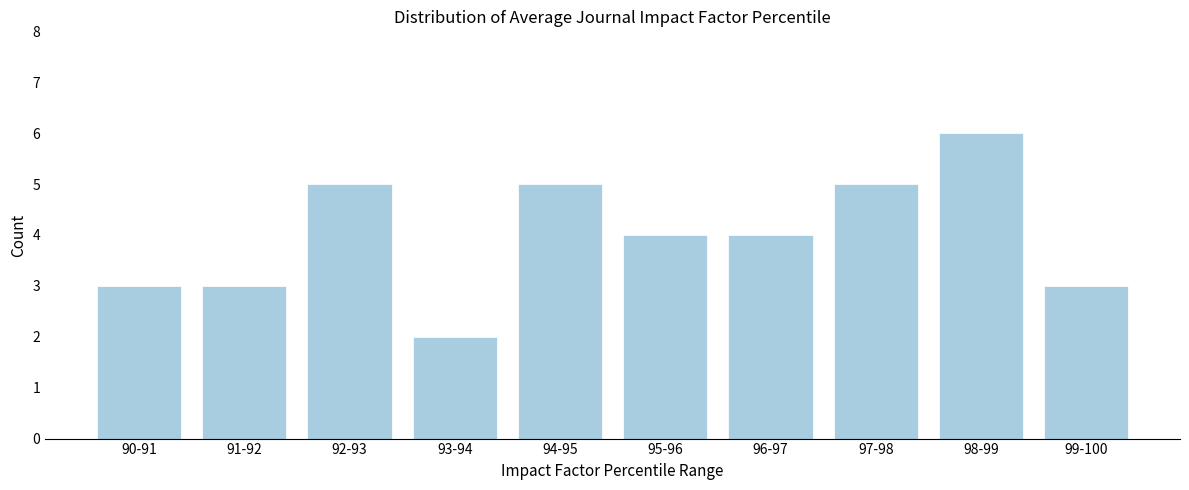

Reading right to left, transcribe all the data shown in this chart.

99-100=3	98-99=6	97-98=5	96-97=4	95-96=4	94-95=5	93-94=2	92-93=5	91-92=3	90-91=3